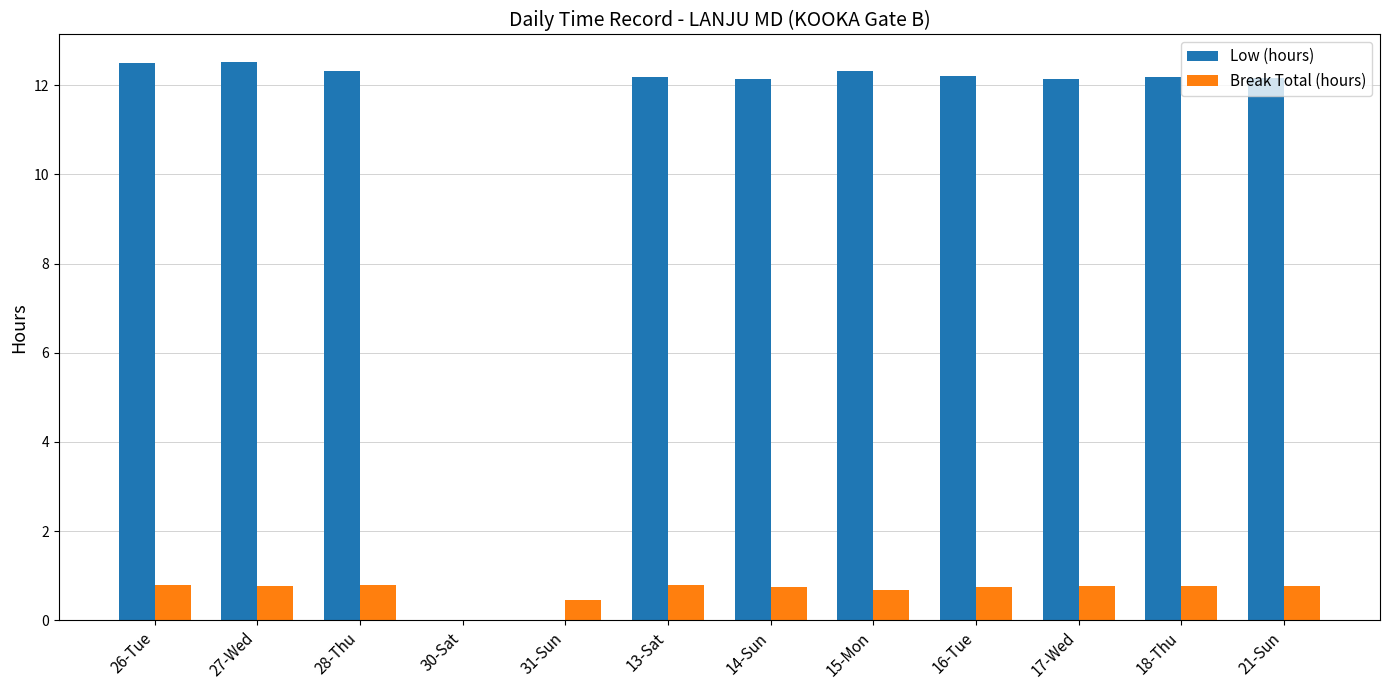

What is the sum of all Break Total (hours) values?

8.1